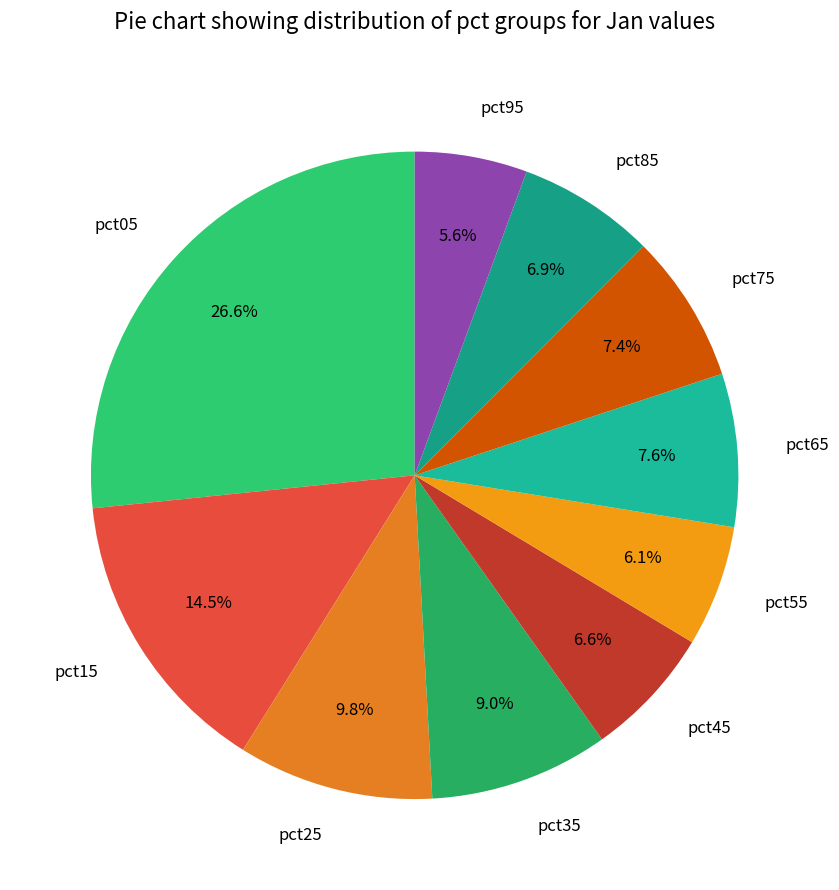

What portion of the pie excludes pct25?

90.2%